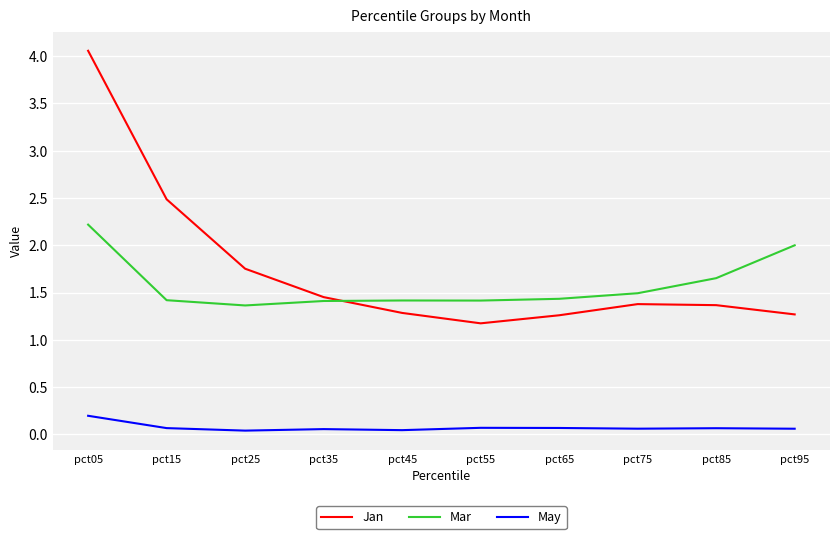

Is the value of Mar at pct25 greater than the value of May at pct35?

Yes